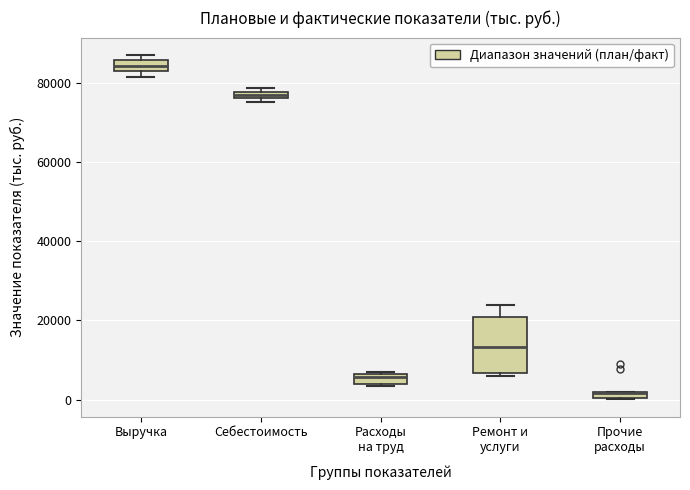

Which box is the tallest, from its lower edge to its upper edge?

Ремонт и услуги